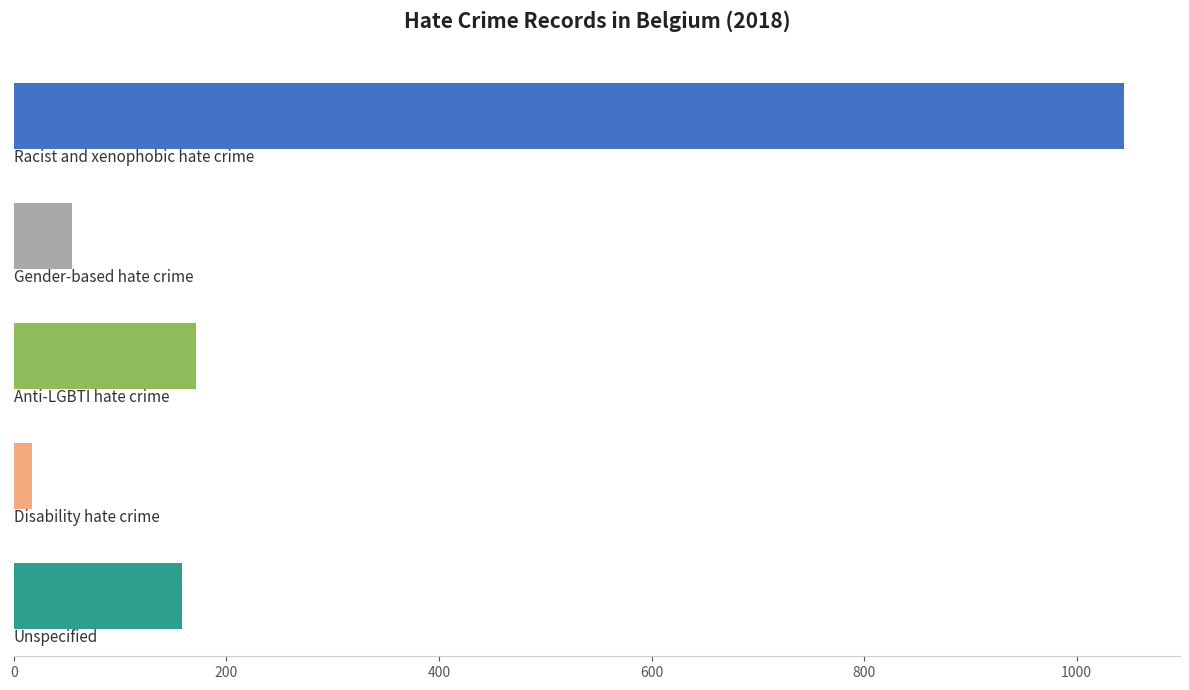

What is the sum of all values?

1446